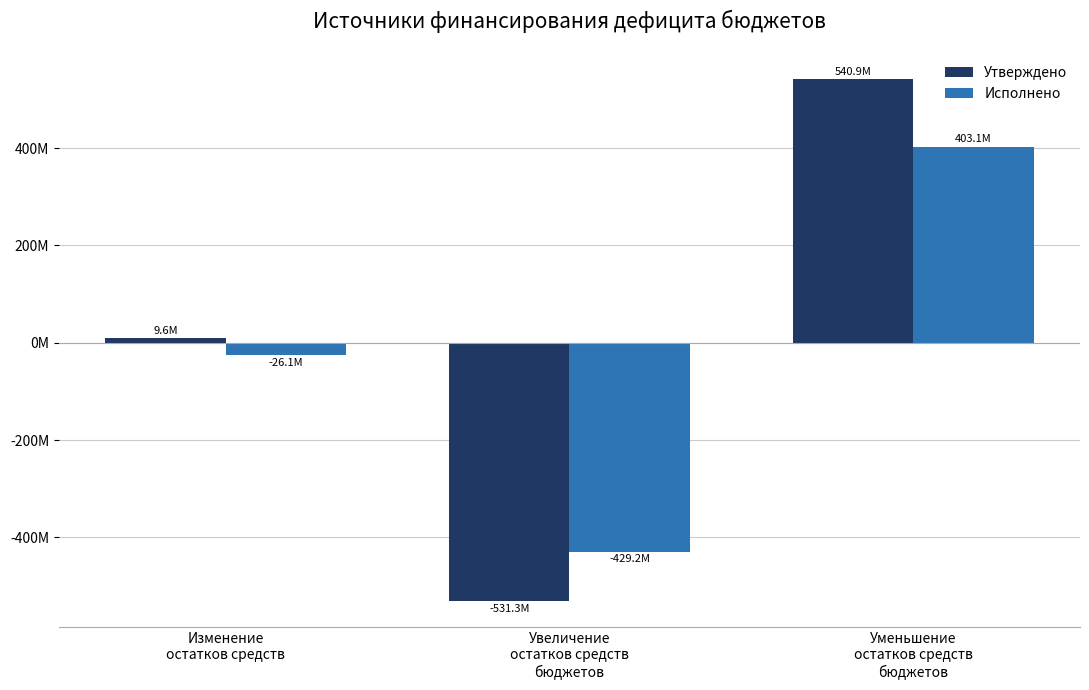

At which label is Исполнено closest to -13069273?

Изменение
остатков средств